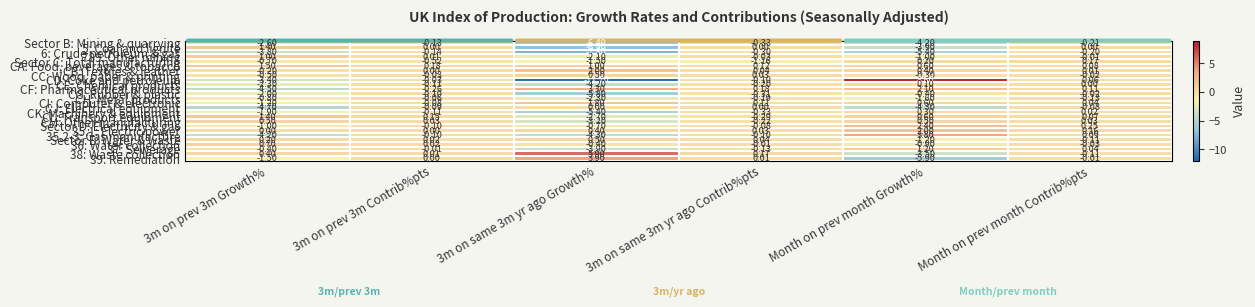

Which series has the largest total across all categories?

CA: Food, beverages & tobacco